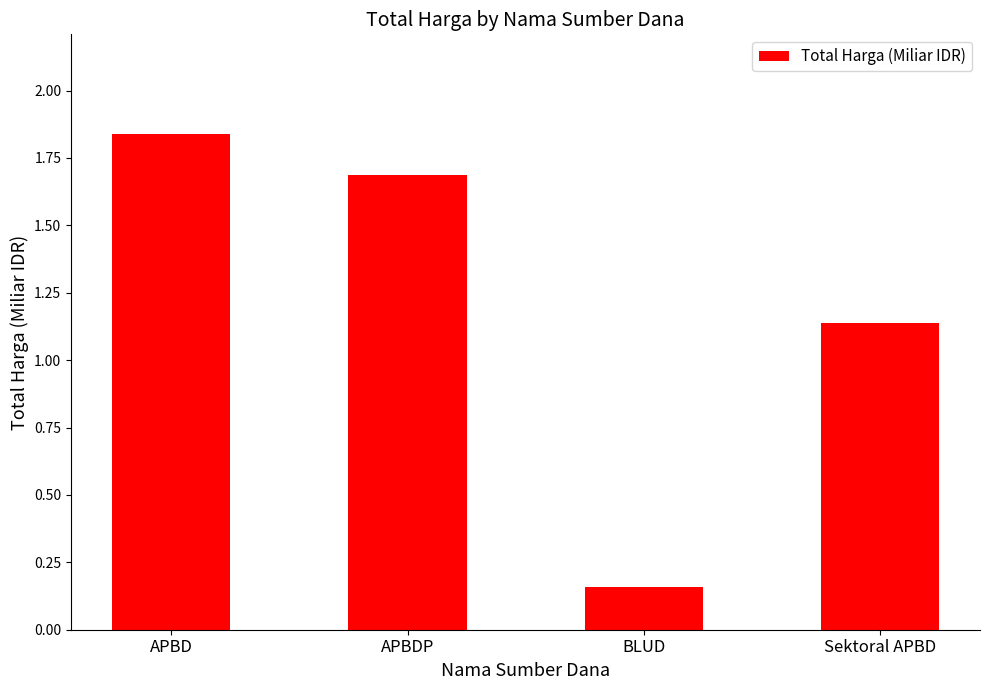

The value at APBD is 0.7. True or false?

False